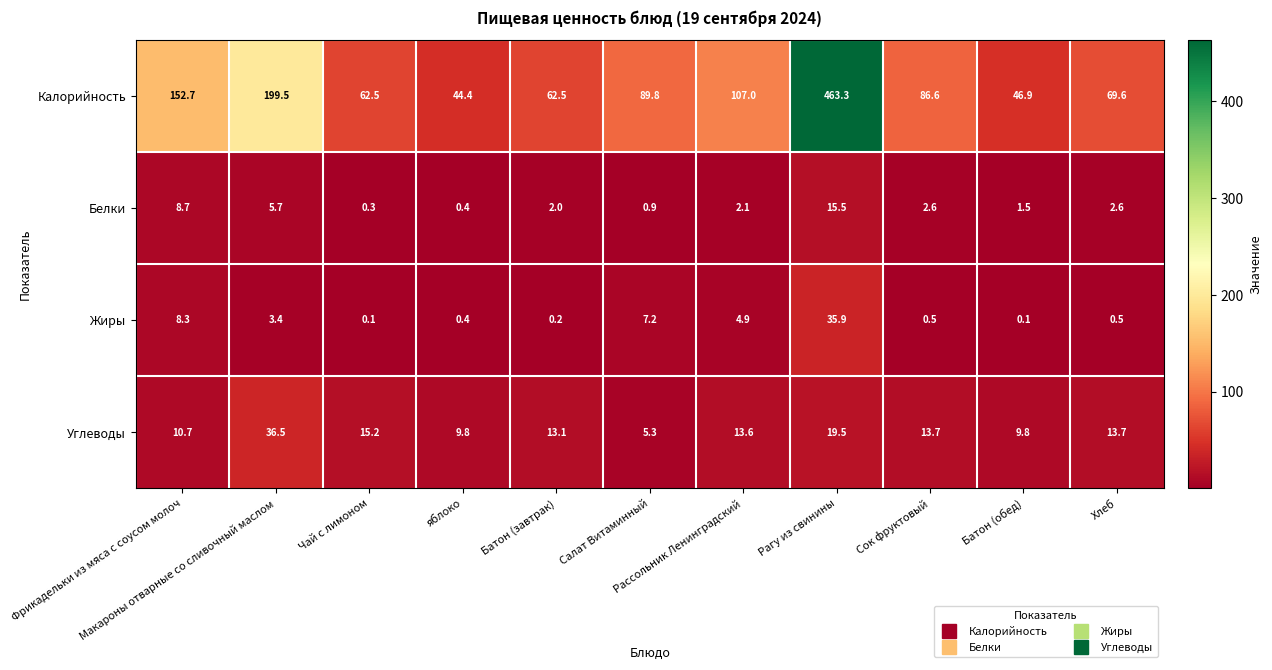

What is the spread (max minus min) of values at Макароны отварные со сливочный маслом?

196.1